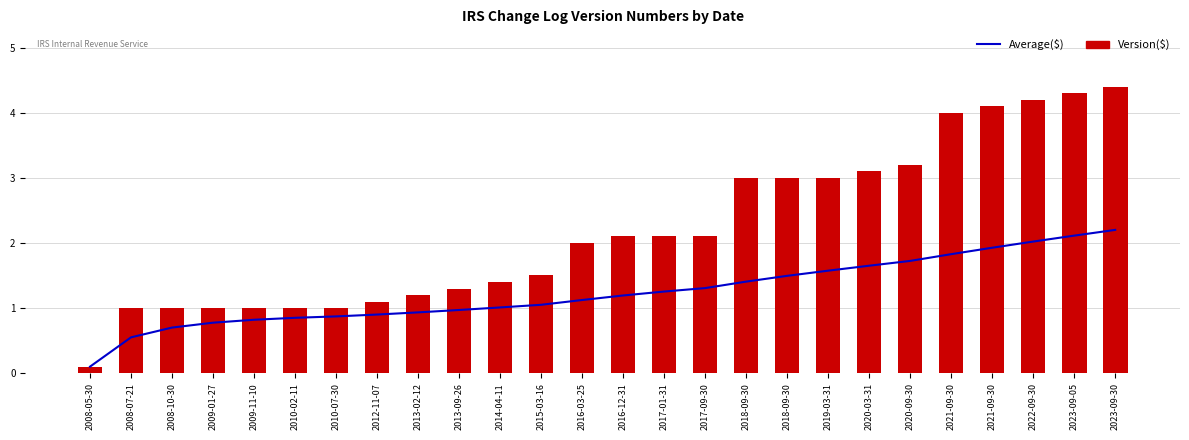

The Version($) series shows 1.0 at 2014-04-11. True or false?

False